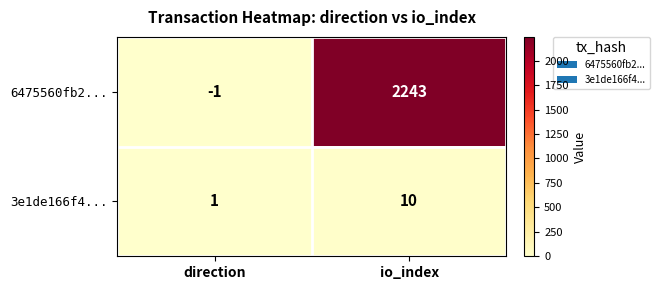

At which category is the sum across all series the highest?

io_index